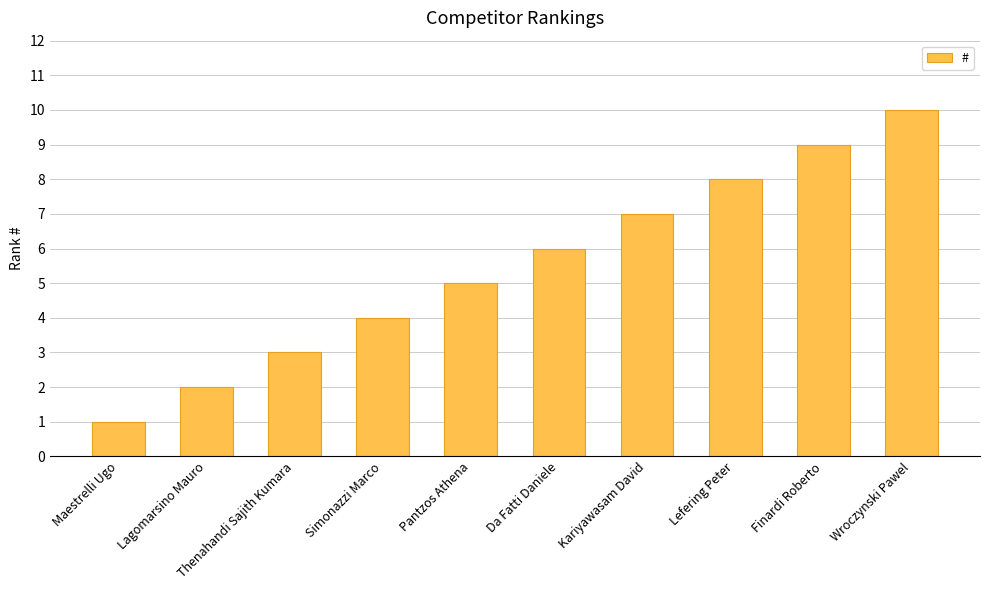

Rank the categories by value from highest to lowest.

Wroczynski Pawel, Finardi Roberto, Lefering Peter, Kariyawasam David, Da Fatti Daniele, Pantzos Athena, Simonazzi Marco, Thenahandi Sajith Kumara, Lagomarsino Mauro, Maestrelli Ugo